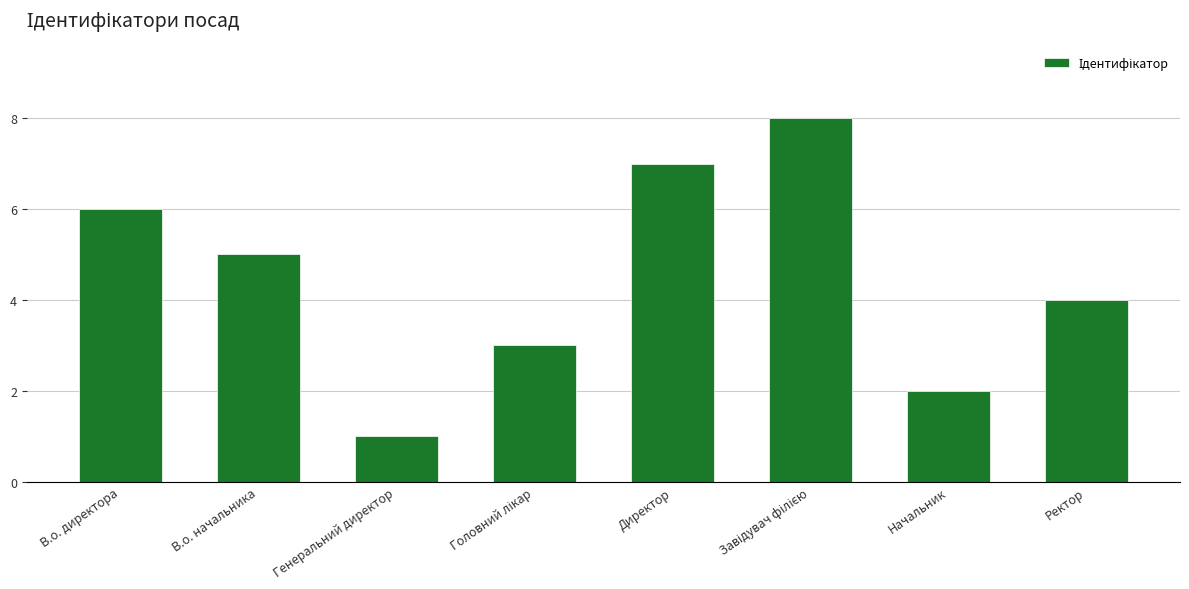

What is the smallest value displayed?

1